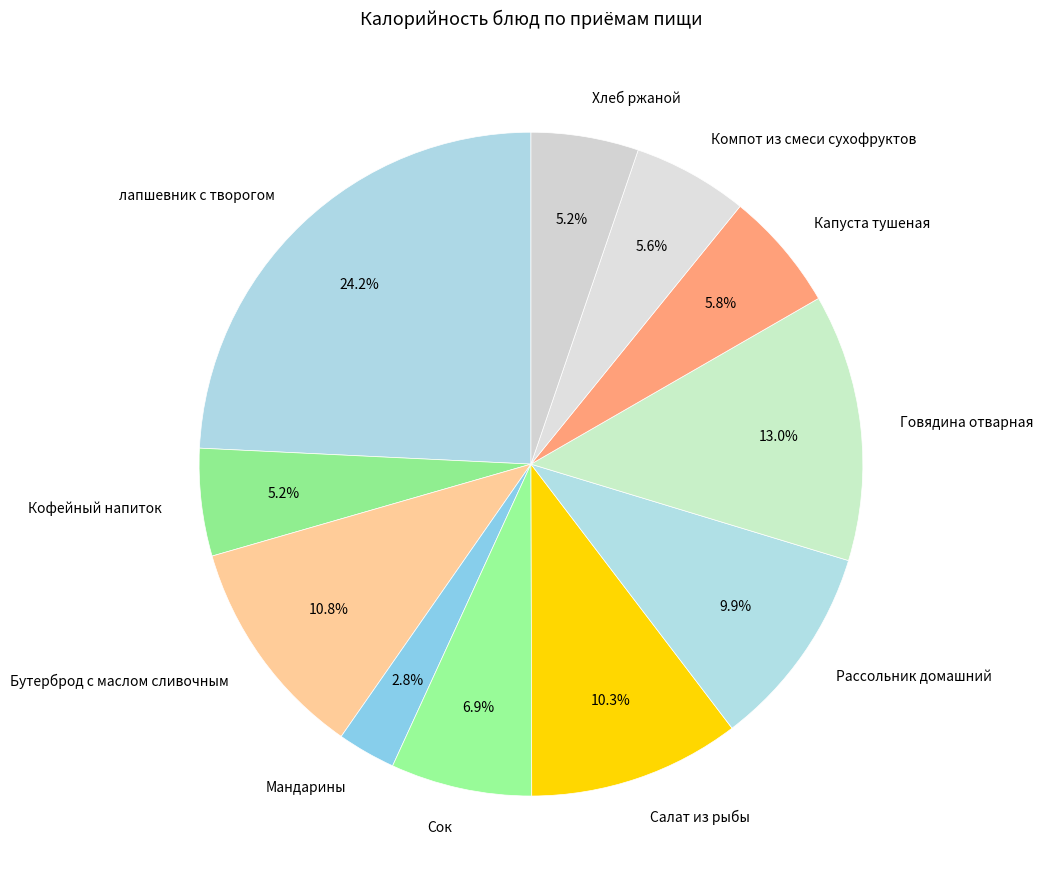

What portion of the pie excludes Говядина отварная?

87.0%